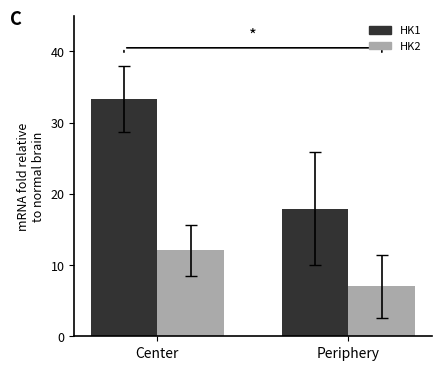

Is it true that HK1 equals 33.3 at Center?

True